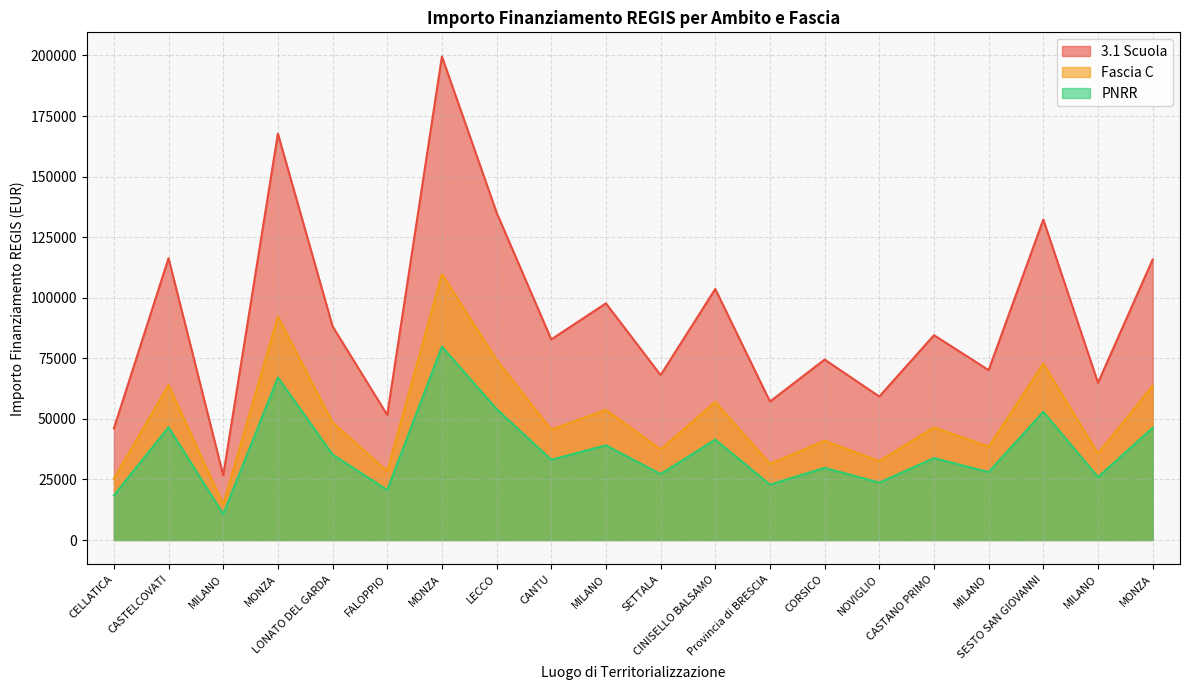

Which series has the widest spread of values?

3.1 Scuola